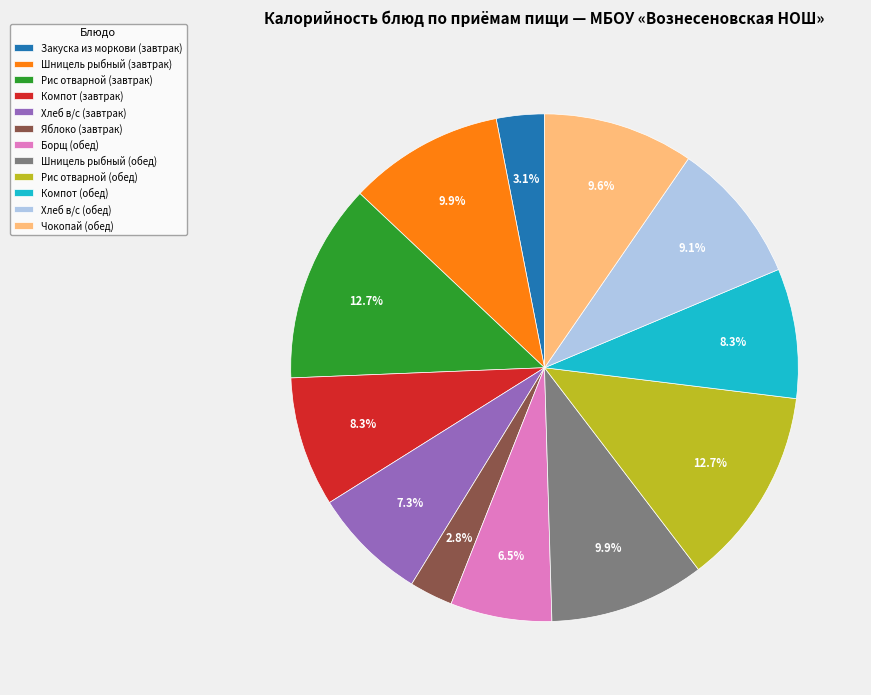

Is it true that Хлеб в/с (обед) is 9% of the pie?

True